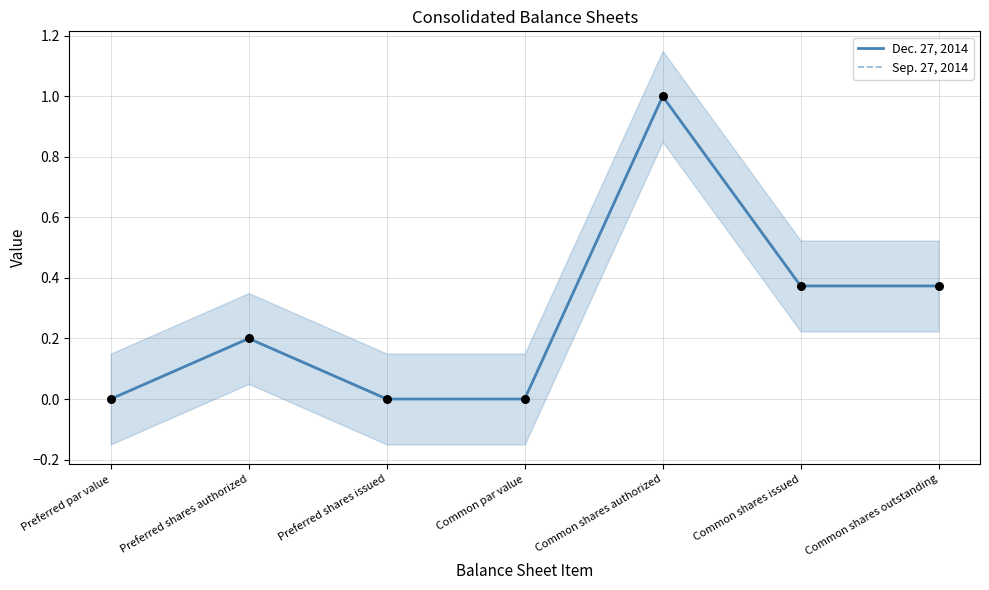

Is the value of Dec. 27, 2014 at Common shares issued greater than the value of Sep. 27, 2014 at Common shares outstanding?

Yes